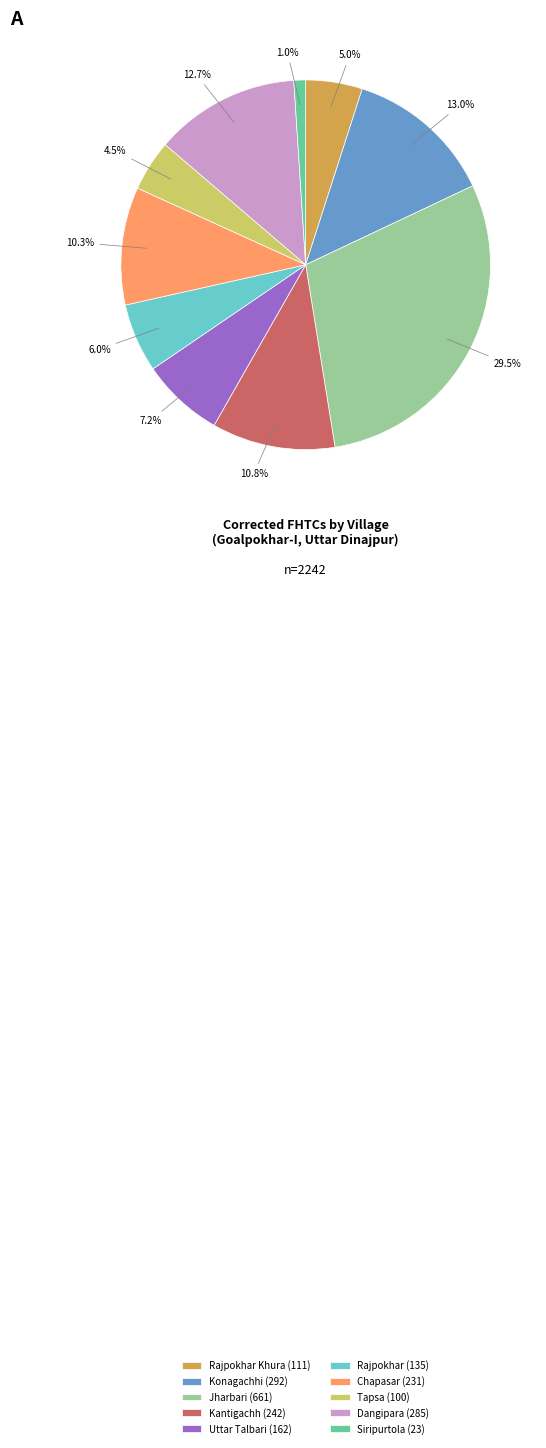

Which has a higher value, Rajpokhar (135) or Konagachhi (292)?

Konagachhi (292)